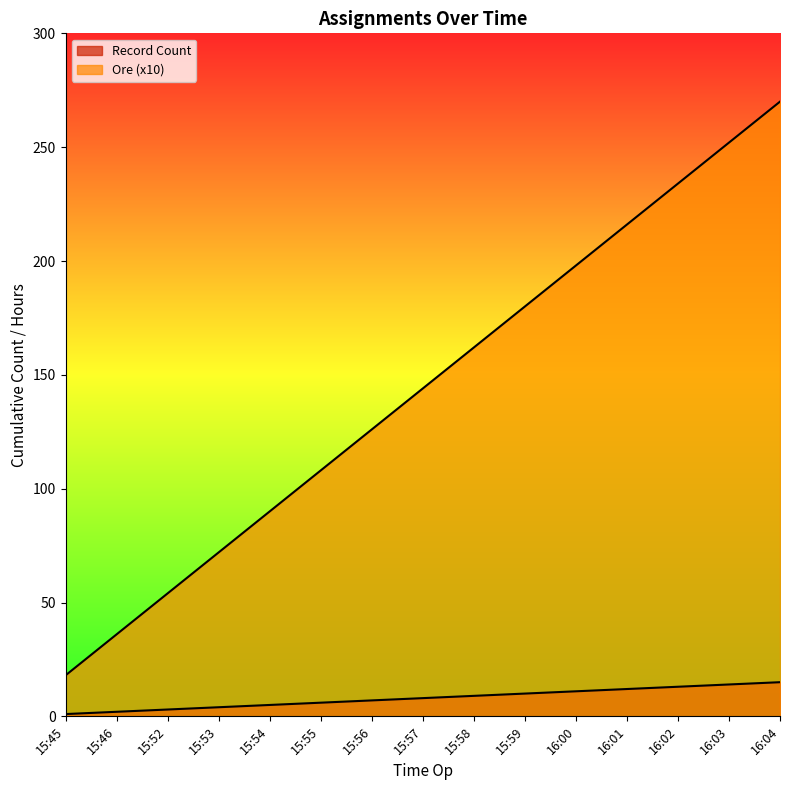

Between 16:01 and 15:55, which is larger?

16:01